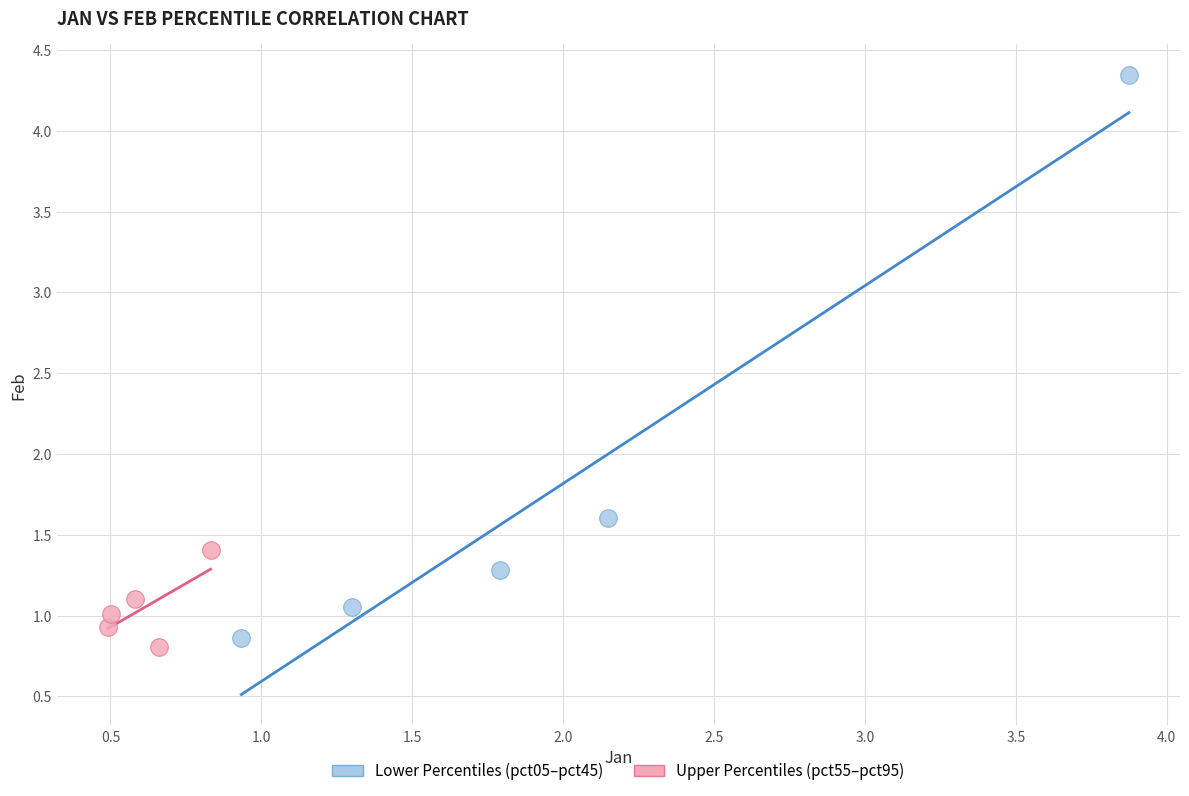

Which series has the widest spread of Y values?

Lower Percentiles (pct05–pct45)